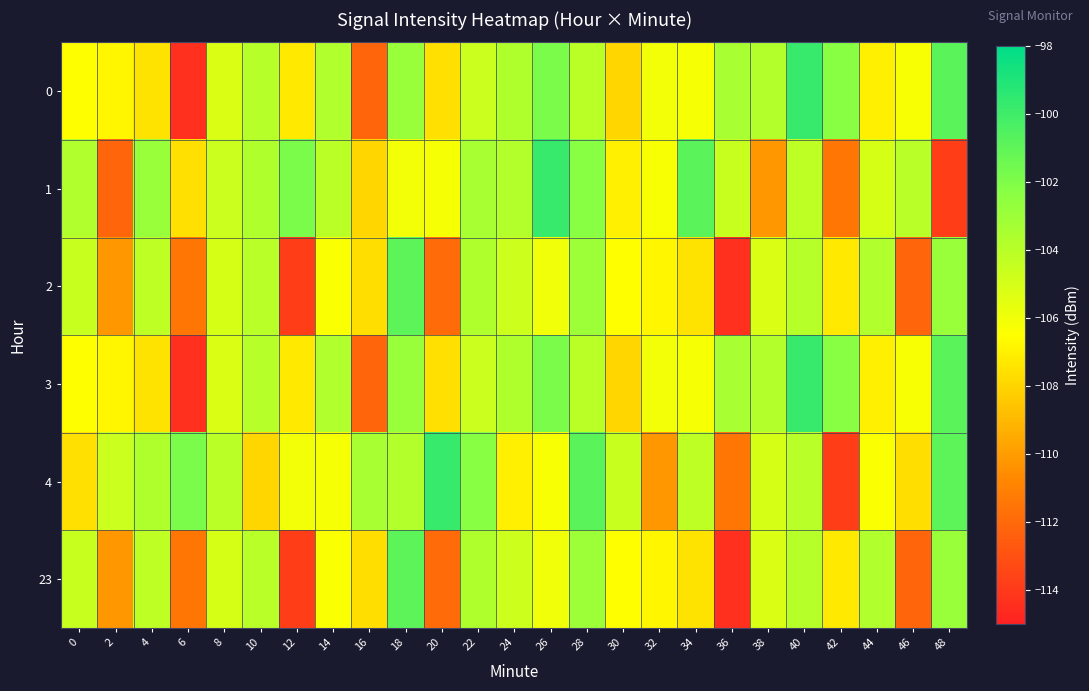

What is the difference between the highest and lowest values at 44?

3.3